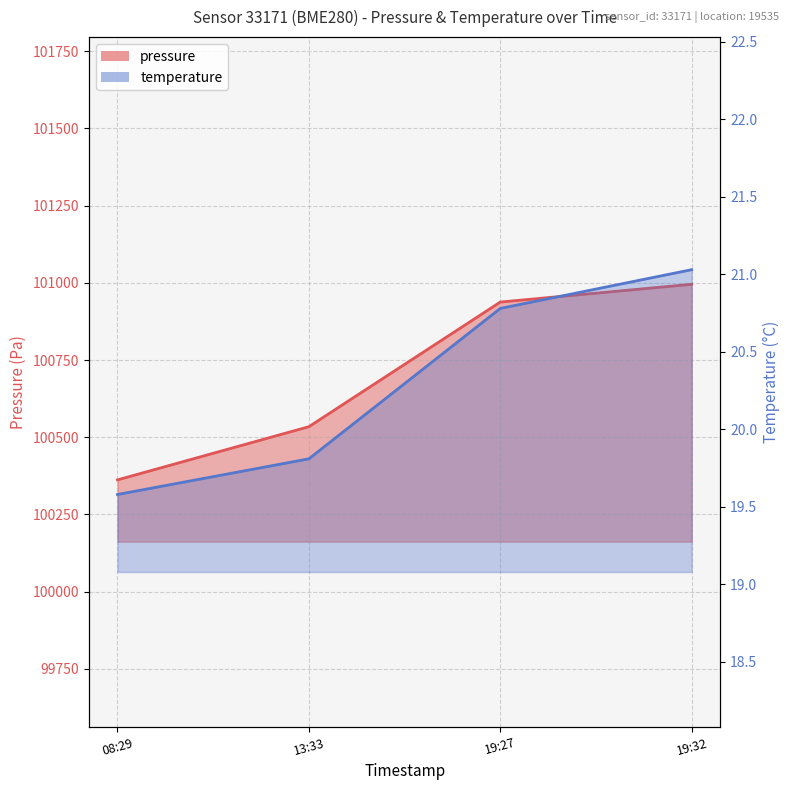

Does the chart display data point markers on the line(s)?

No